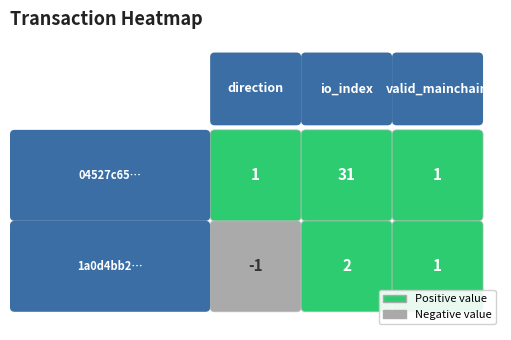

Reading left to right, extract all data points from this chart.

1a0d4bb247bcaf50f61aa7434118d7ae8103799: direction=-1	io_index=2	valid_mainchain=1
04527c659ec4aa366bfe2cfca2a66c70b55af38: direction=1	io_index=31	valid_mainchain=1